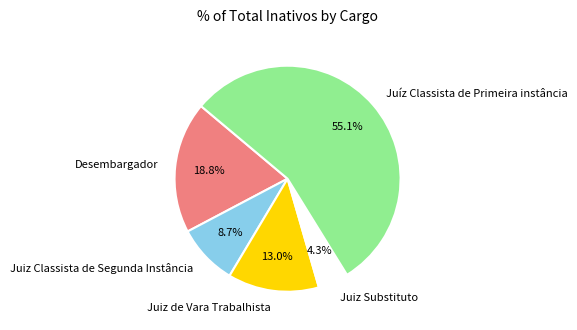

Approximately how many times larger is the value at Desembargador compared to Juiz Classista de Segunda Instância?

2.2